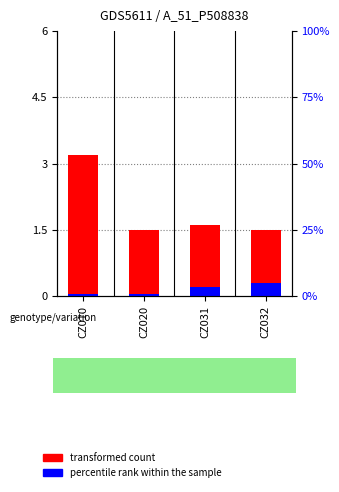

List the series in order of their peak value, highest first.

transformed count, percentile rank within the sample